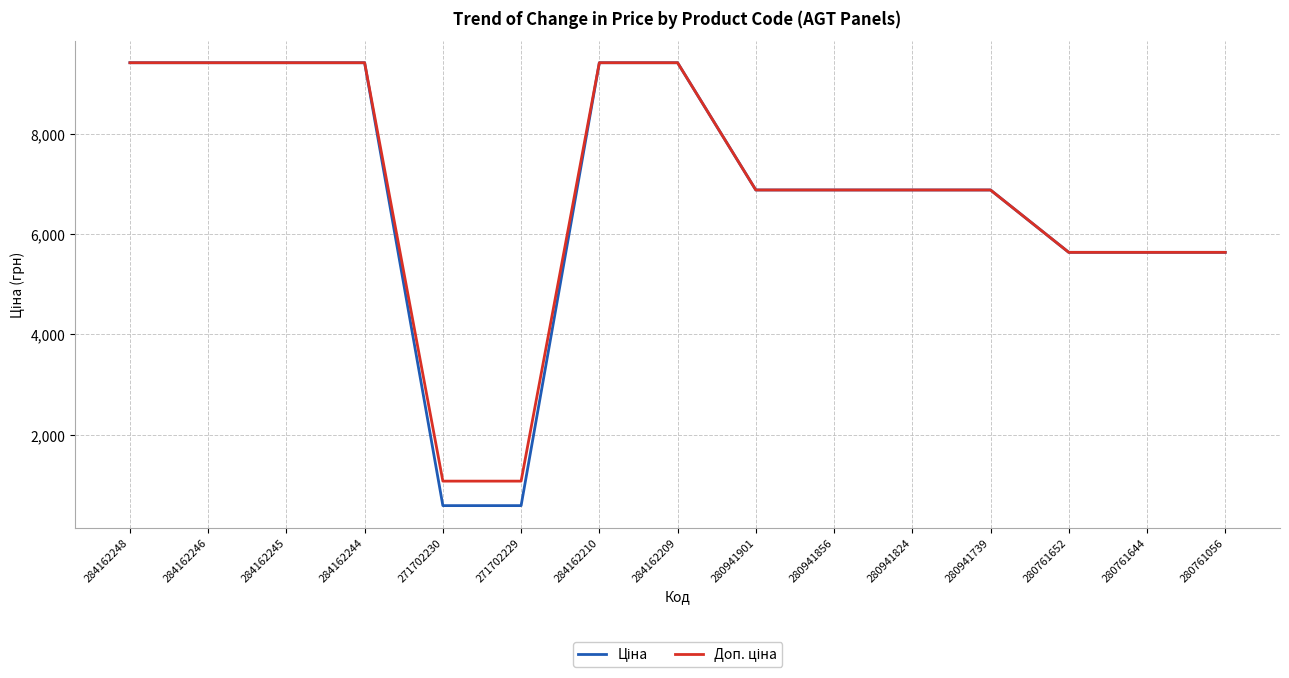

What is the total value across all series at 284162210?

18833.7